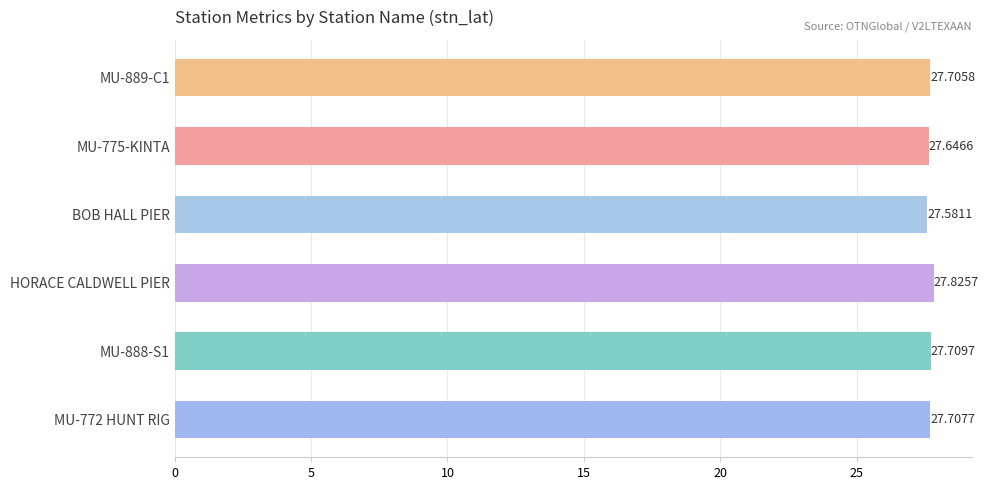

Which category has the lowest value across all series?

BOB HALL PIER